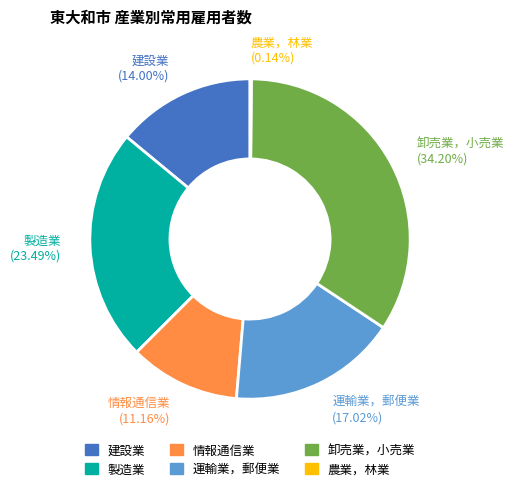

What is the ratio of the value at 製造業 (23.49%) to the value at 建設業 (14.00%)?

1.7